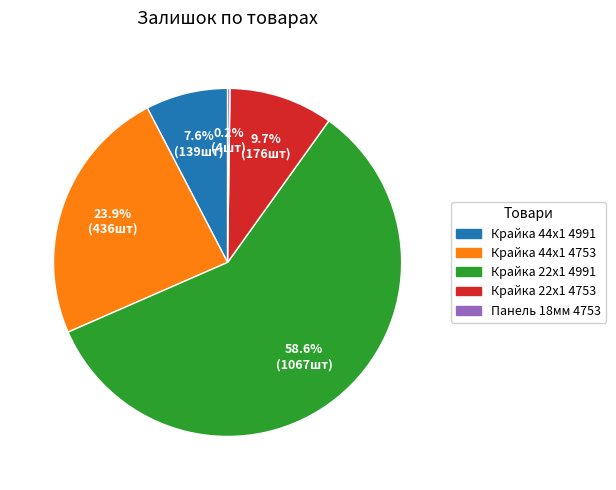

Does any single category account for the majority?

Yes